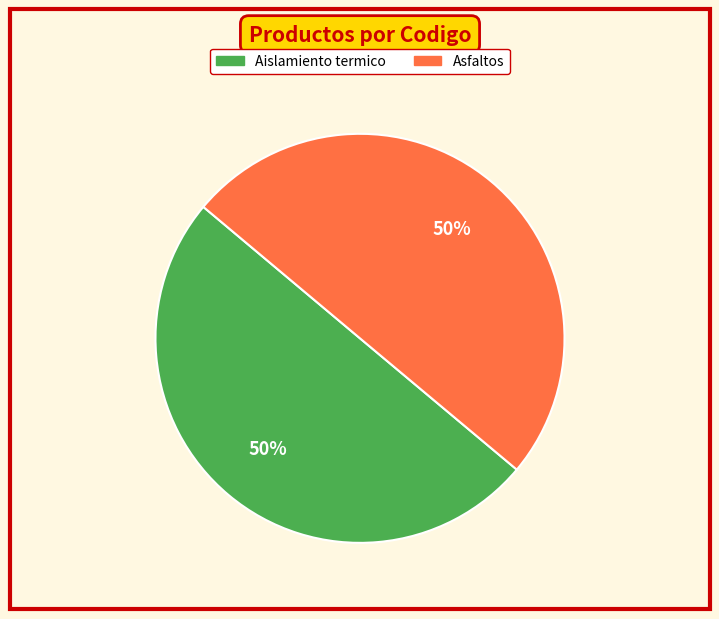

What percentage is the Aislamiento termico slice, to the nearest percent?

50%